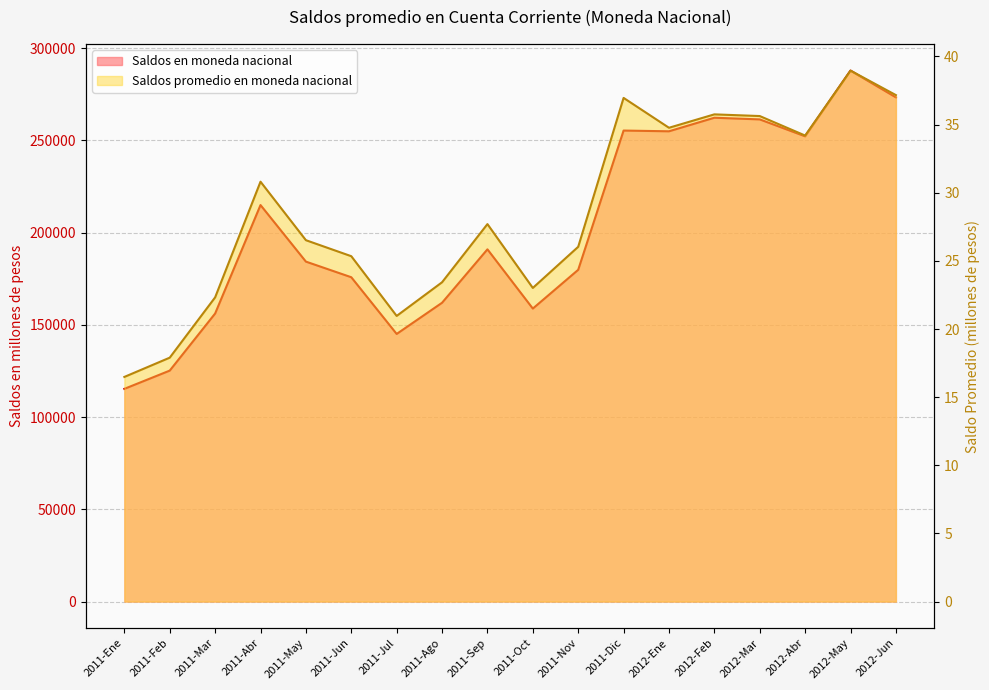

Where does the Saldos promedio en moneda nacional series first go above 27?

2011-Abr